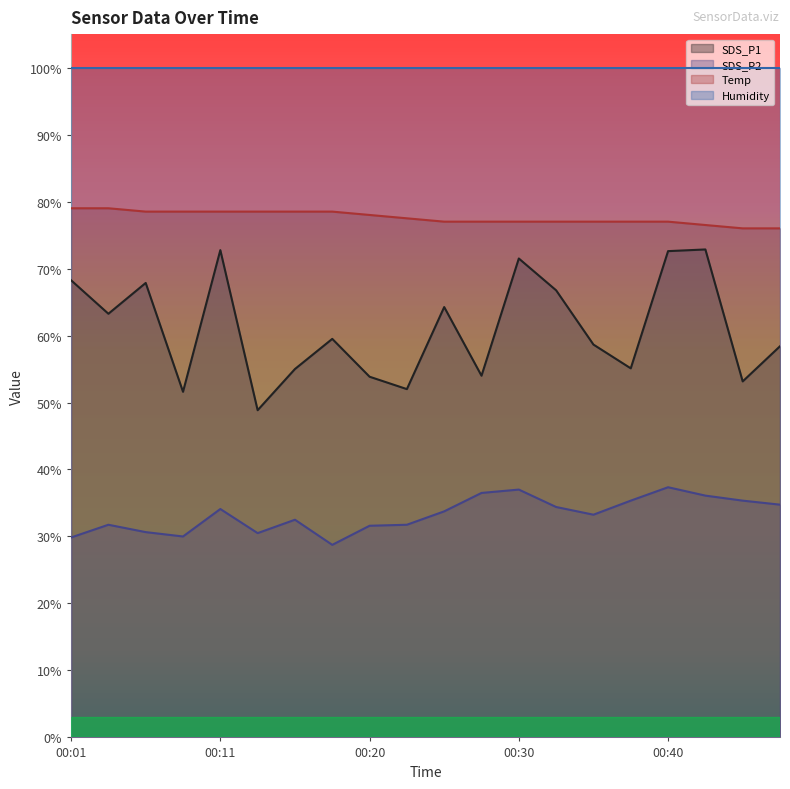

Read the SDS_P1 value at 00:20.

53.8